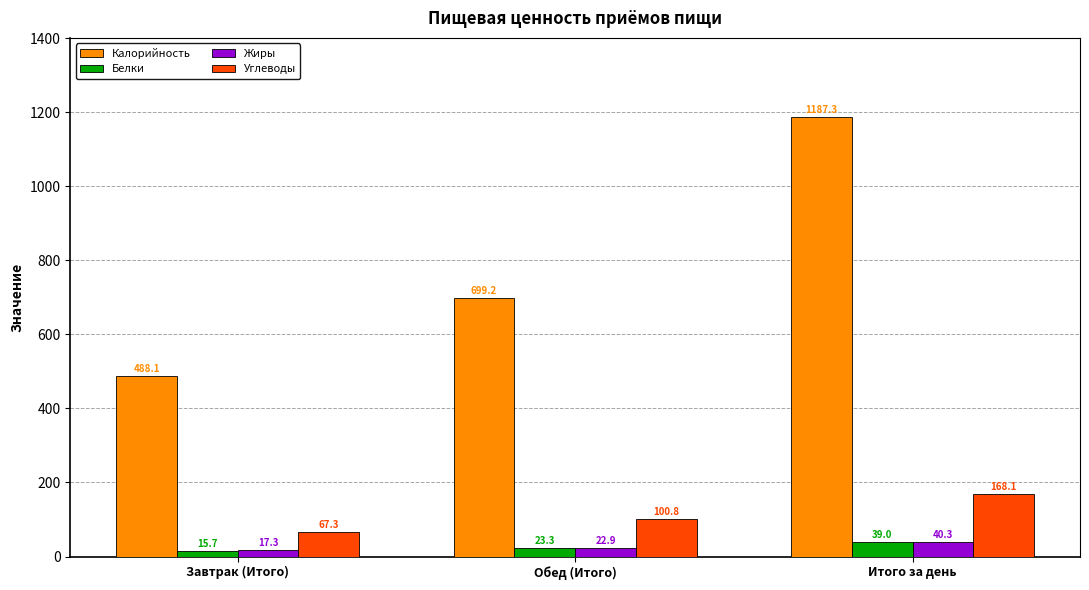

What is the label of the 1st bar from the right?

Итого за день